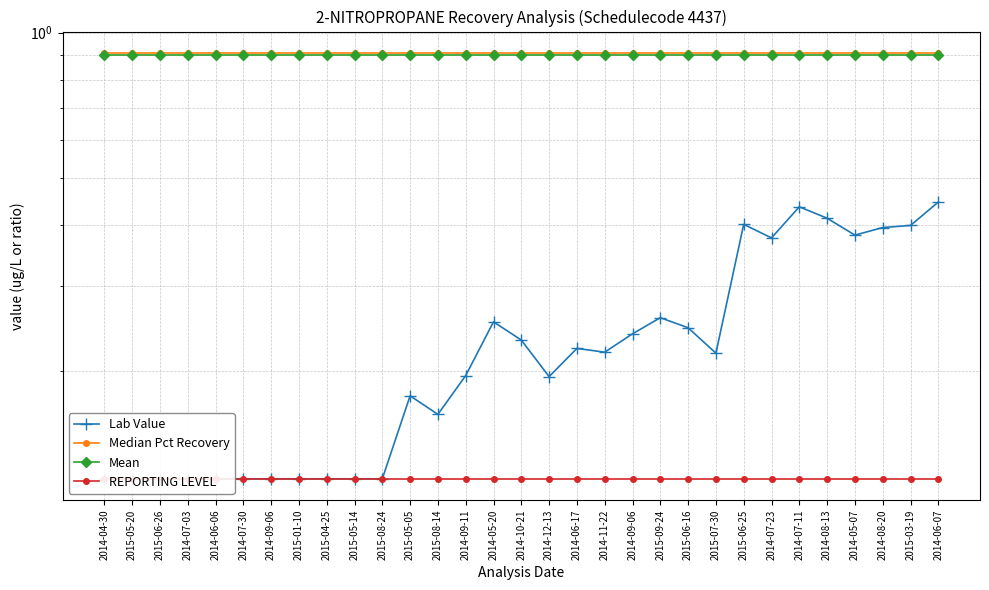

What are all the series names shown in the legend?

Lab Value, Median Pct Recovery, Mean, REPORTING LEVEL